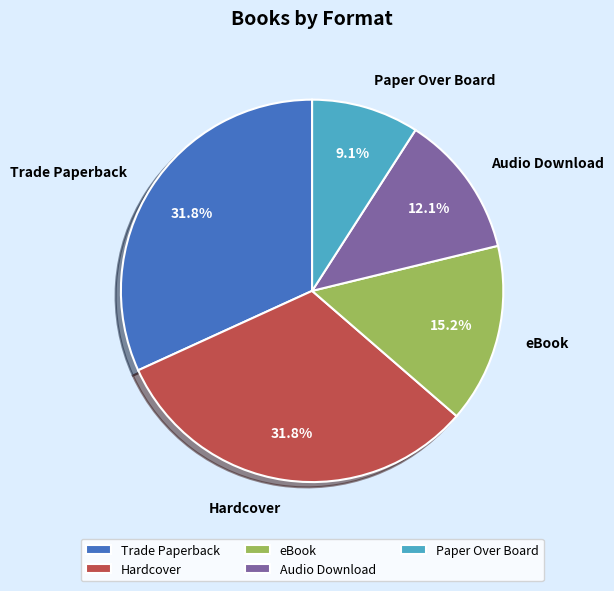

What percentage is the Trade Paperback slice, to the nearest percent?

32%